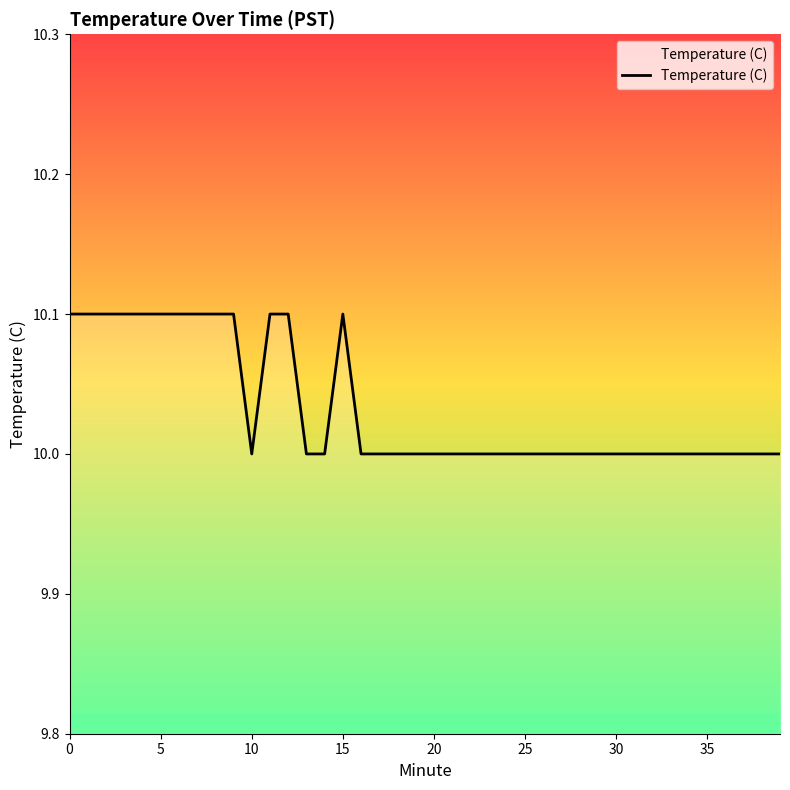

What is the minimum value shown in the chart?

10.0